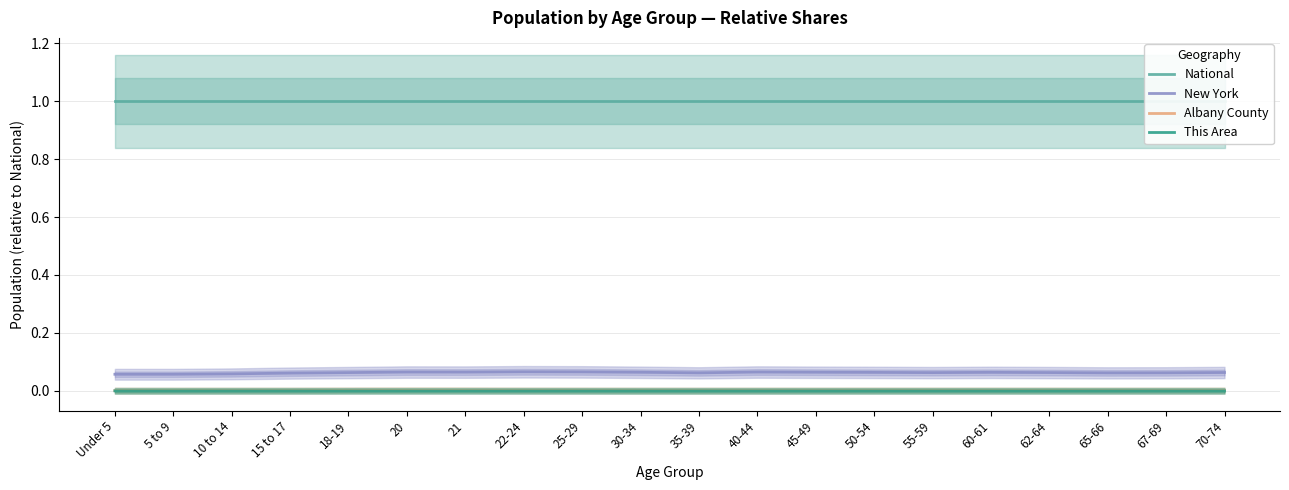

True or false: National has more than 0 points higher than both neighbors.

False